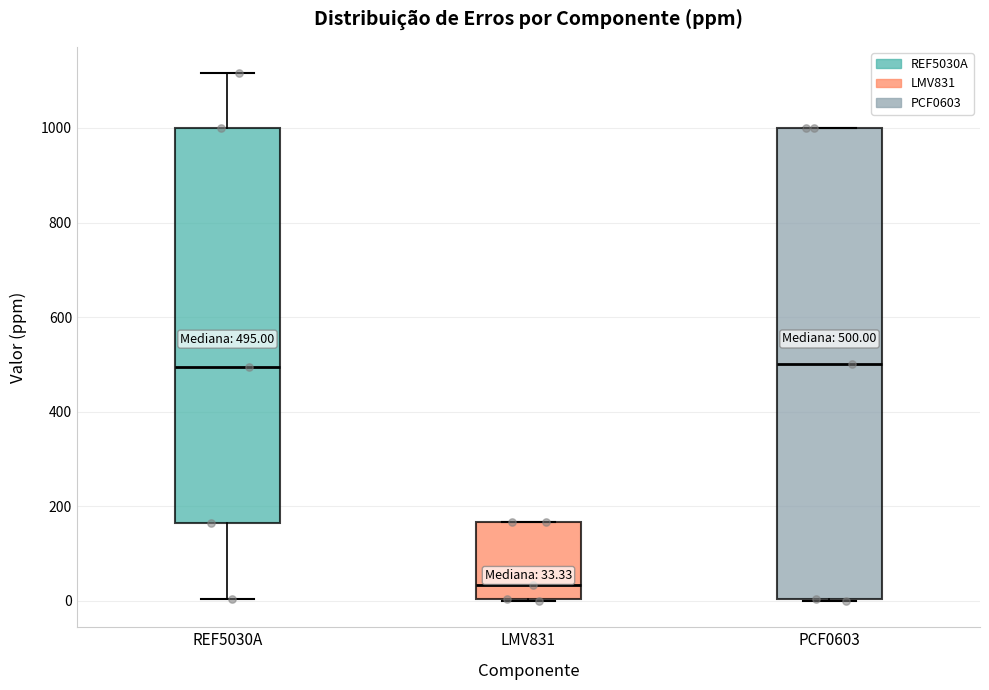

Which box's median line is the lowest?

LMV831